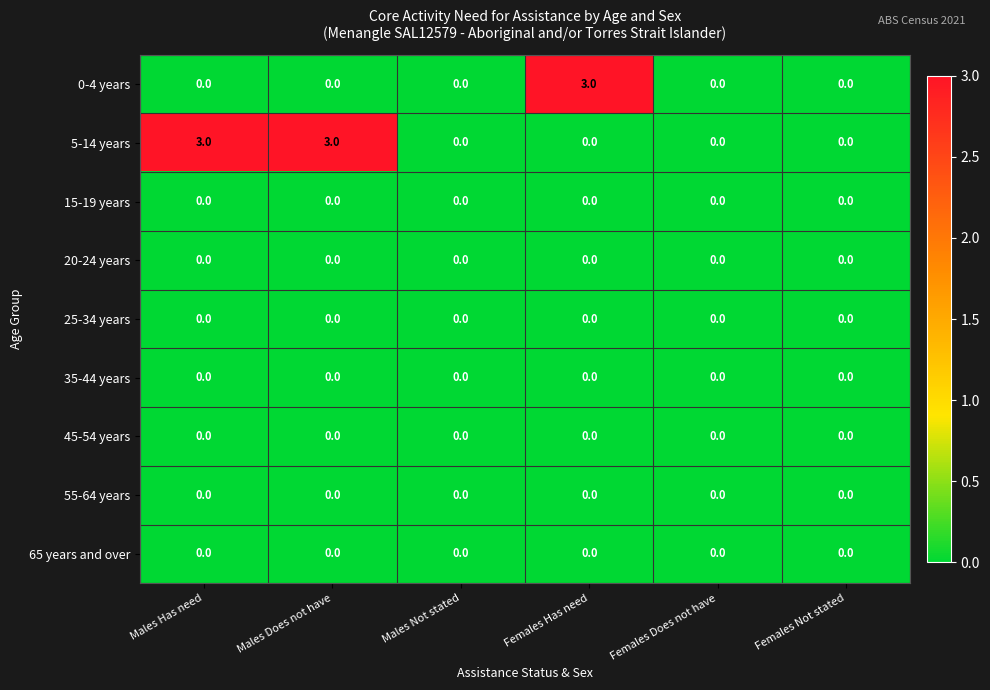

What is the total value across all series at Males Has need?

3